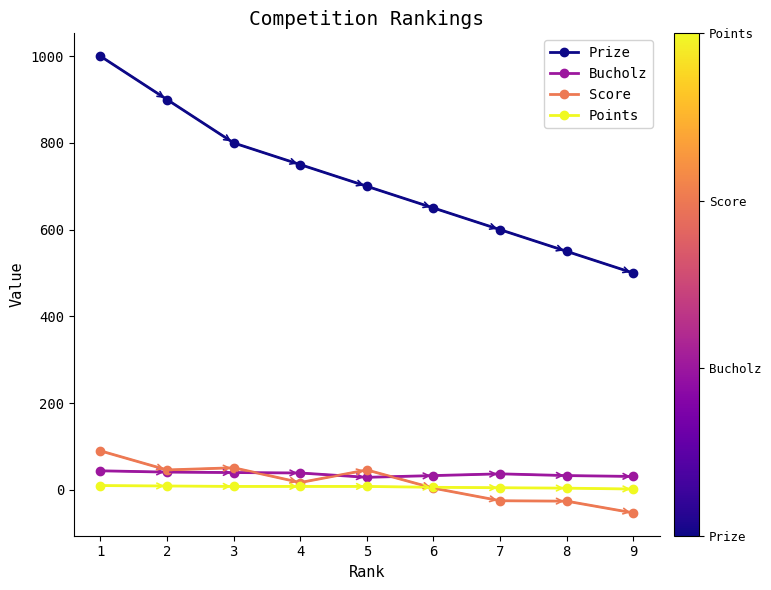

Which category has the highest value in the Prize series?

1